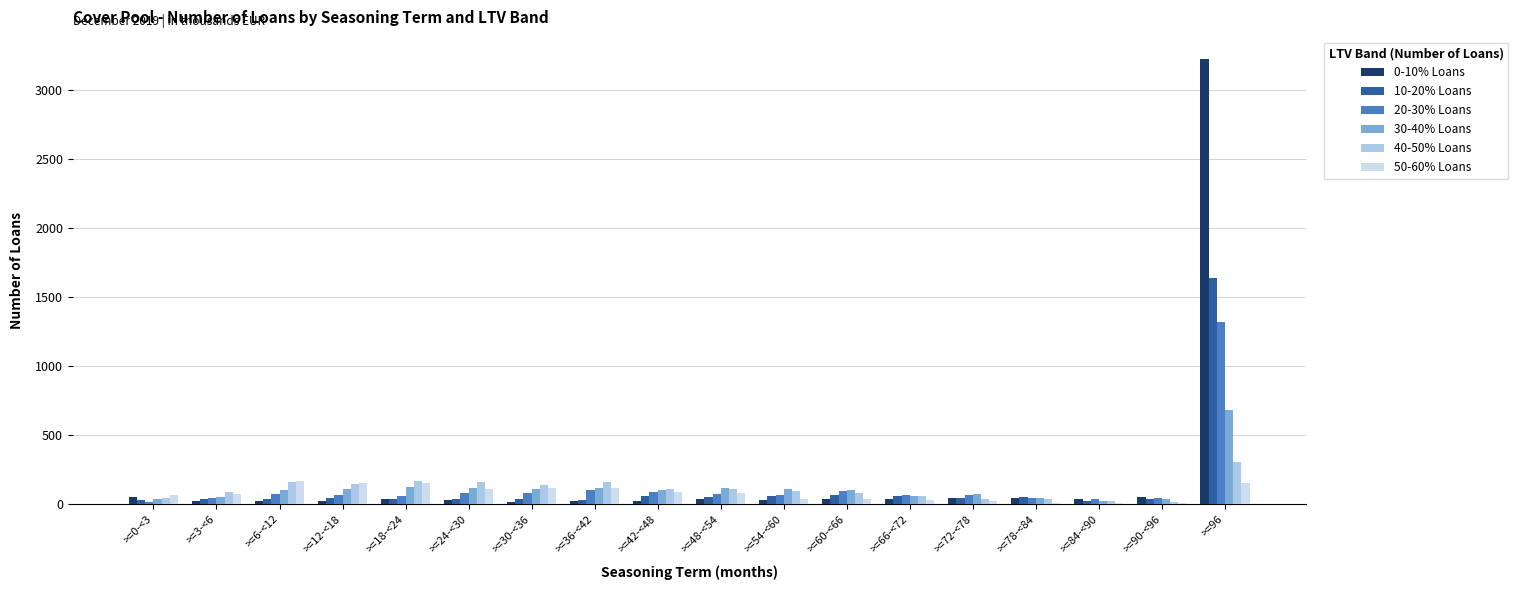

At which category is the sum across all series the highest?

>=96